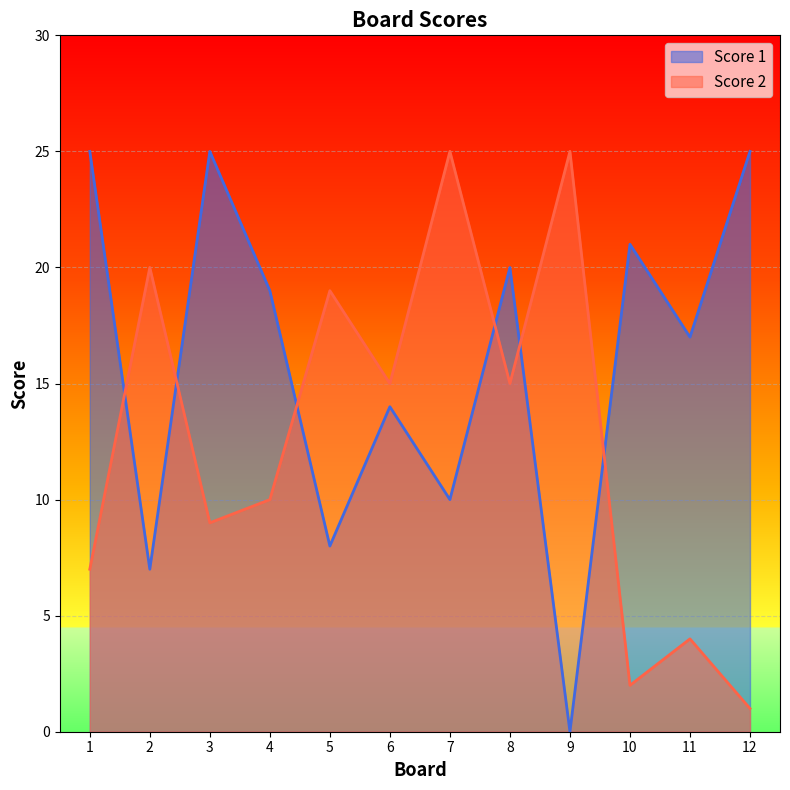

What is the total value across all series at 9?

25